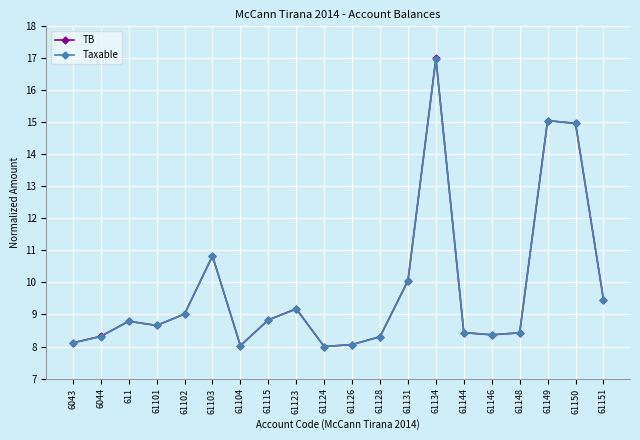

Where is the first local minimum for Taxable?

61101